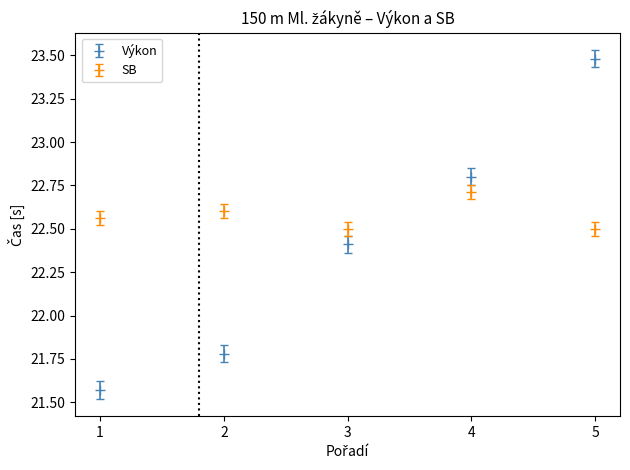

In SB, how many points are lower than both neighbors (excluding endpoints)?

1